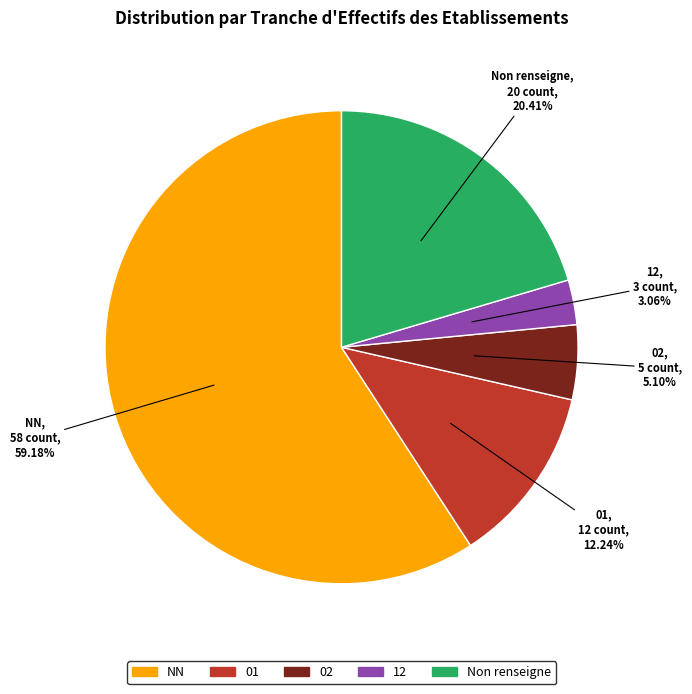

How many slices are in this pie chart?

5